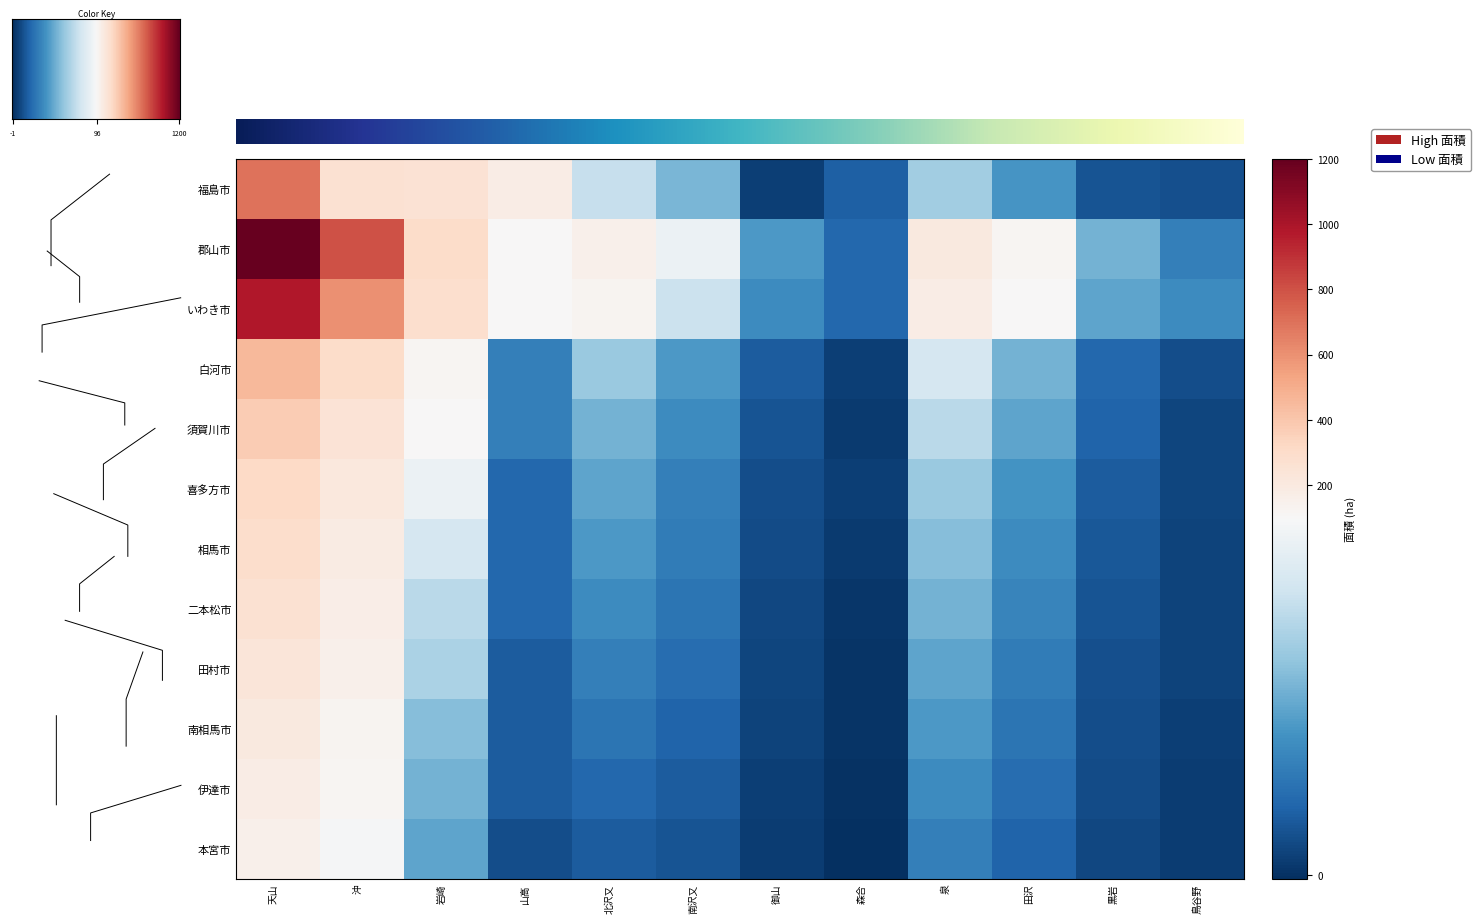

Rank the series at 御山 from highest to lowest value.

郡山市, いわき市, 白河市, 須賀川市, 喜多方市, 相馬市, 二本松市, 田村市, 南相馬市, 福島市, 伊達市, 本宮市